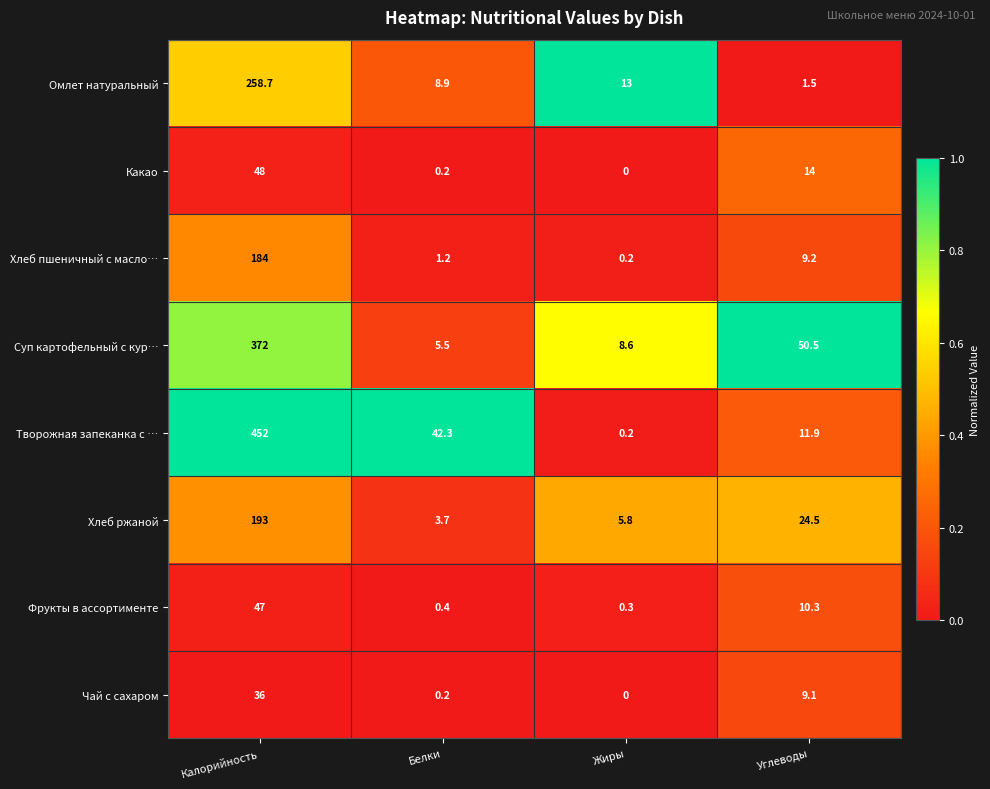

Which series has the largest total across all categories?

Творожная запеканка с …